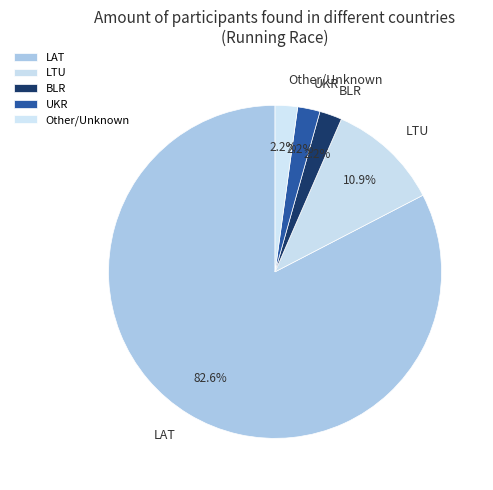

Is LAT the majority of the pie?

Yes